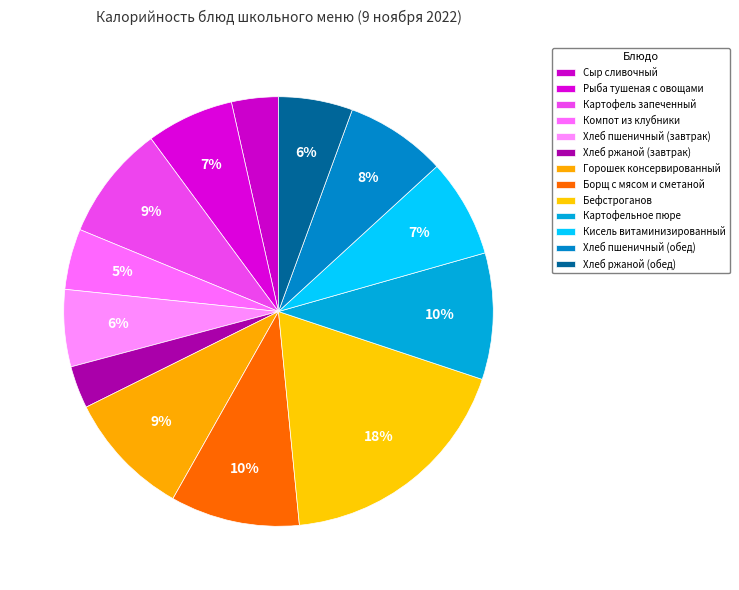

Which has a higher value, Компот из клубники or Горошек консервированный?

Горошек консервированный